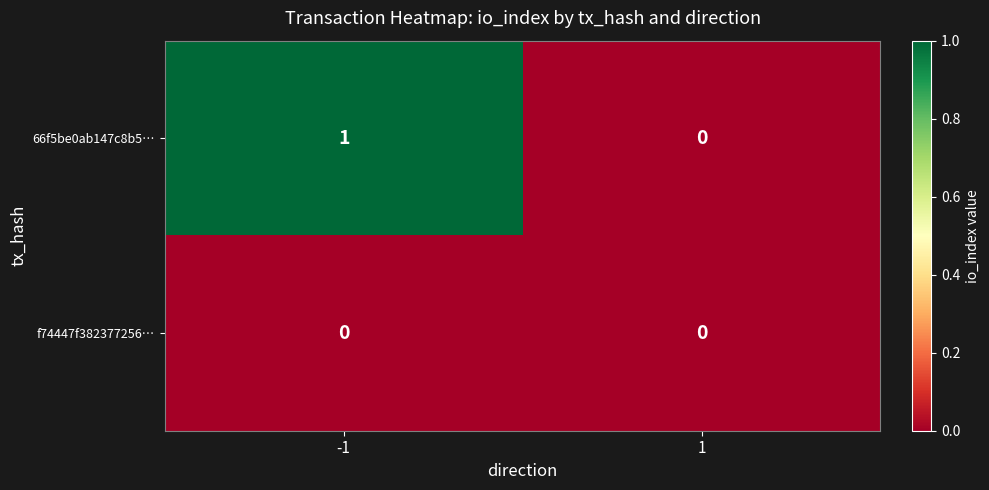

Rank the series by their maximum value, from highest to lowest.

66f5be0ab147c8b5…, f74447f382377256…